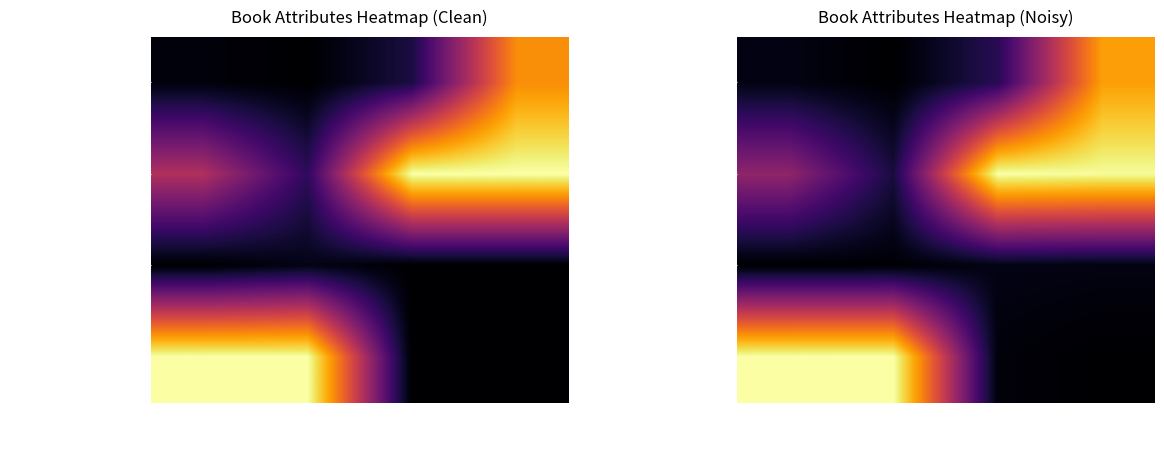

At how many categories does at least one series exceed 0?

4